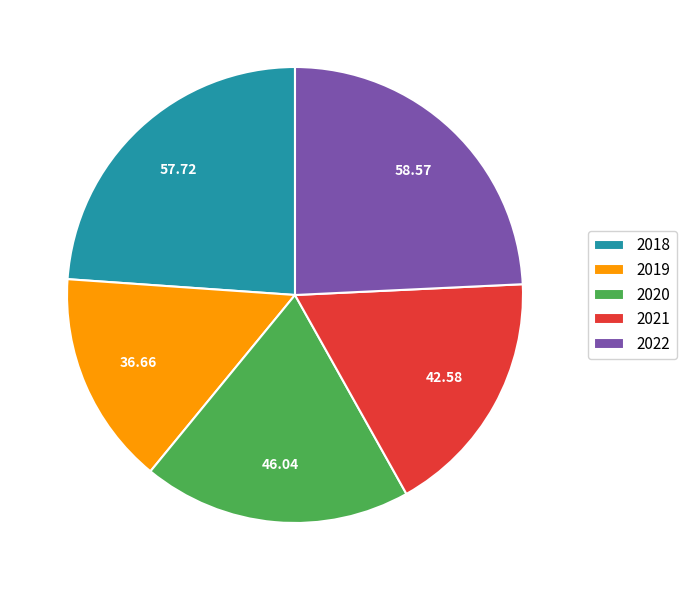

Which category has the smallest portion of the pie?

2019